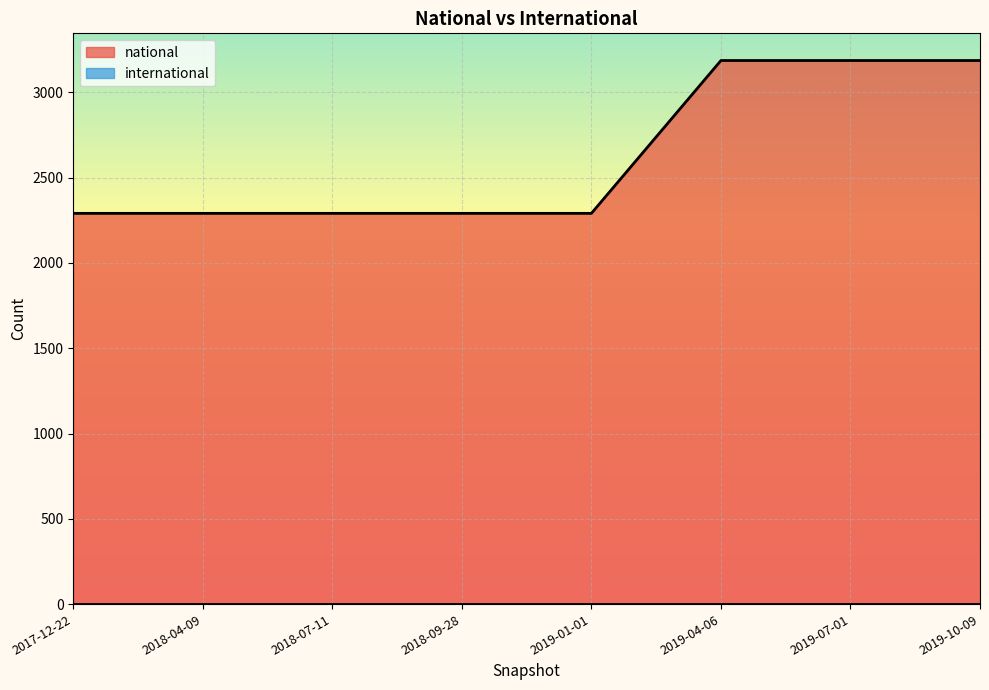

Reading right to left, transcribe all the data shown in this chart.

3187	3187	3187	2291	2291	2291	2291	2291